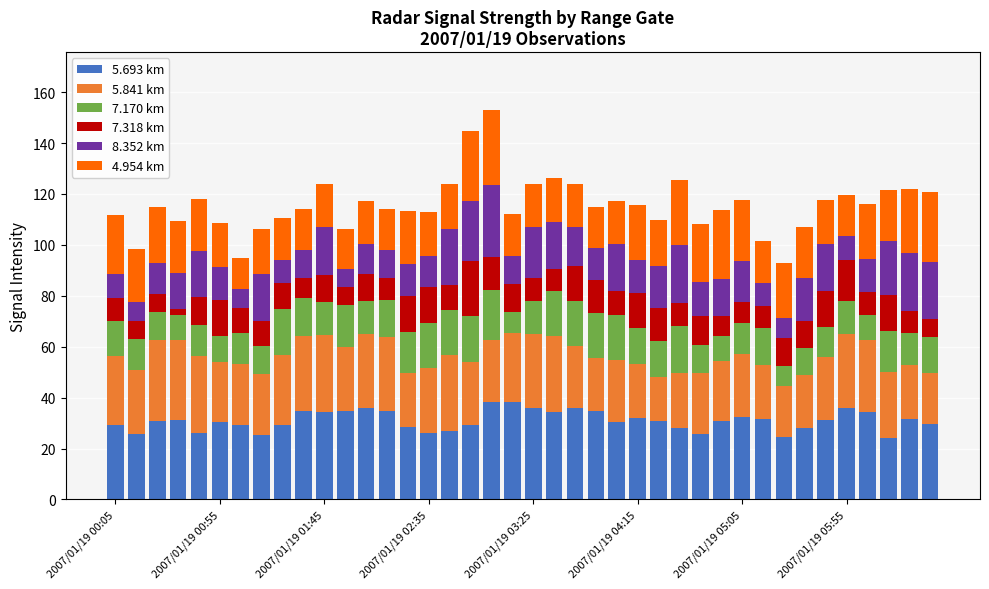

What is the difference between the maximum and second lowest values in the 5.693 km series?

13.9